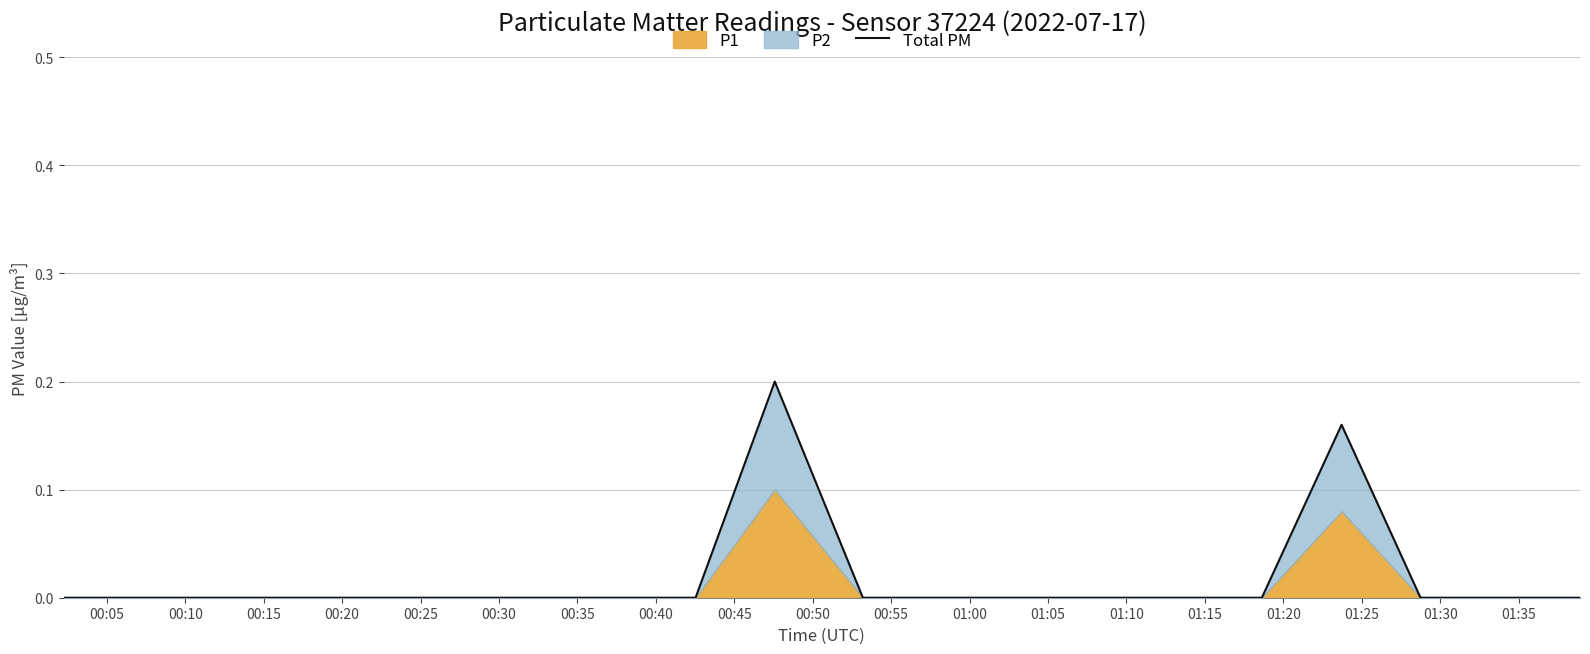

Between 00:50 and 00:30, which is larger?

00:50